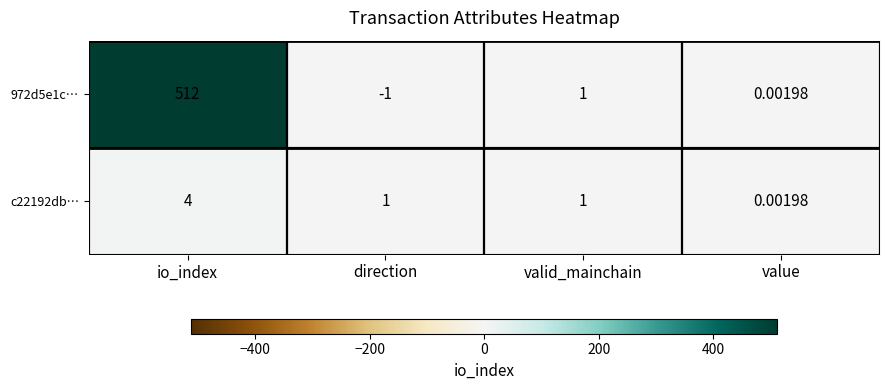

Where does the 972d5e1c… series first go above 1?

io_index